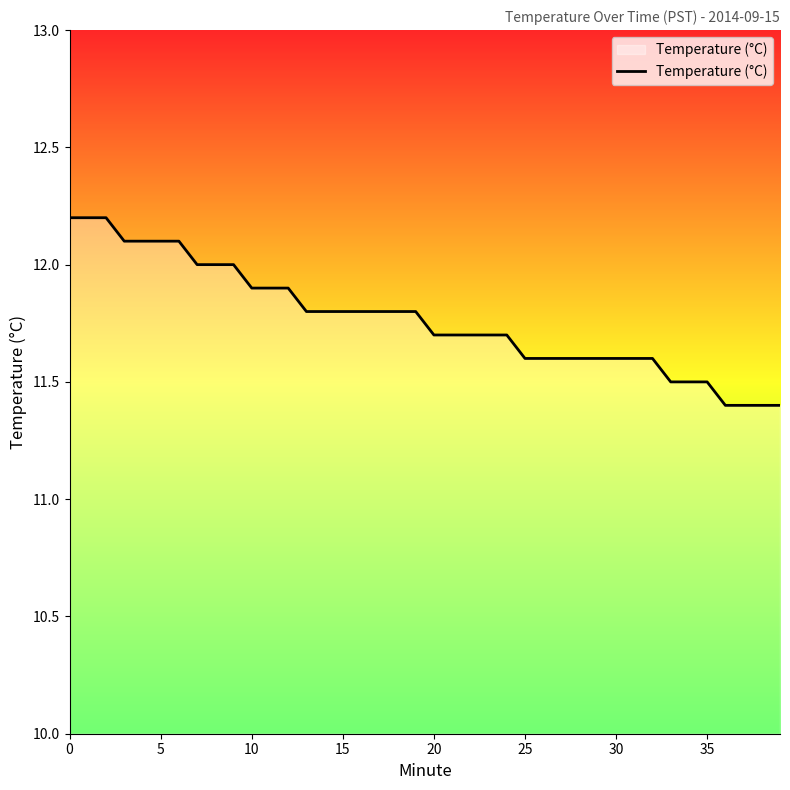

What is the maximum value shown in the chart?

12.2